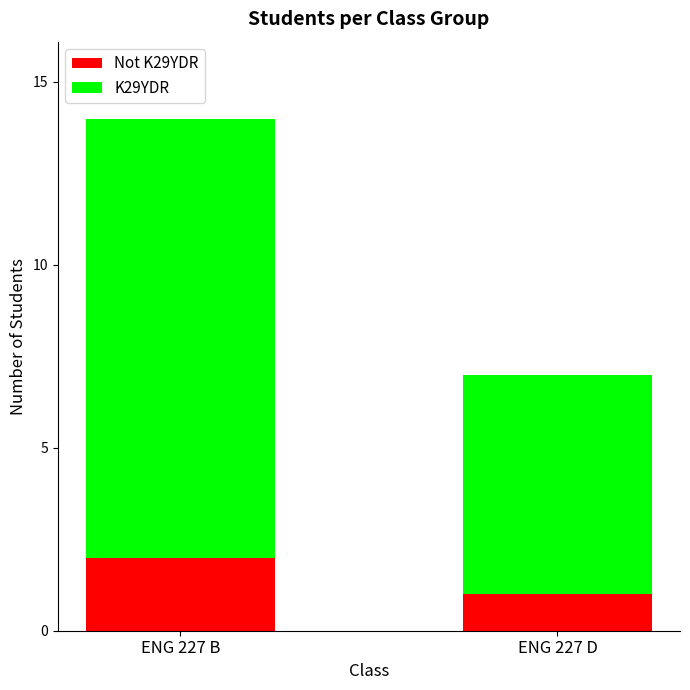

What is the total value across all series at ENG 227 B?

14